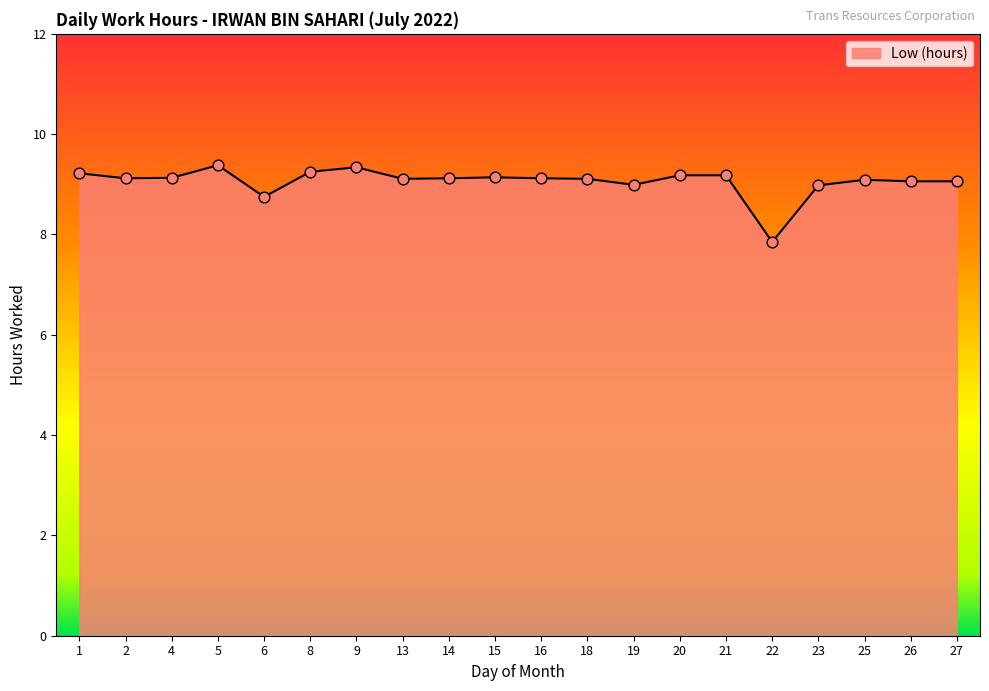

What is the ratio of the value at 15 to the value at 1?

1.0